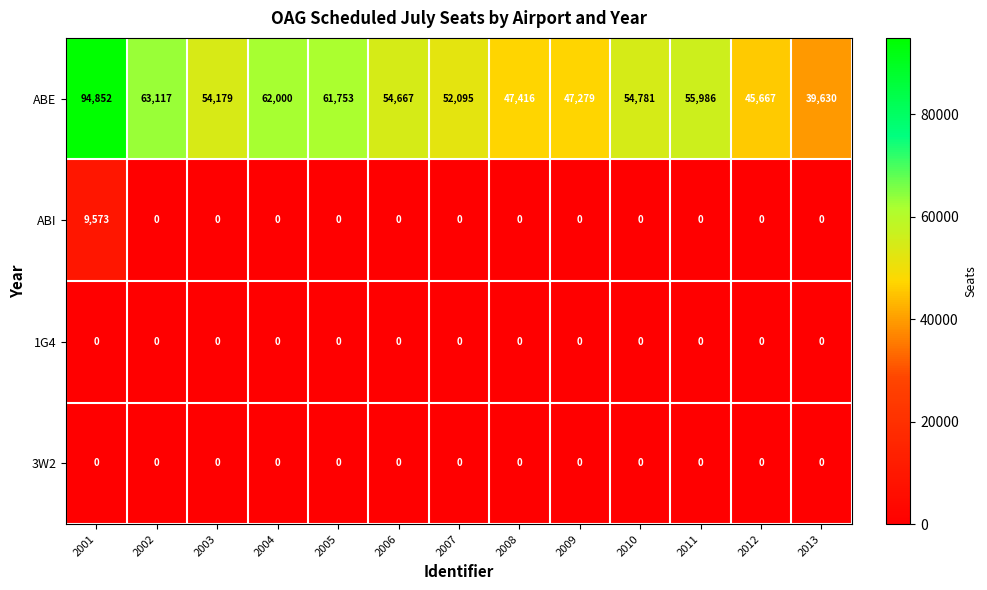

Where is ABE nearest to the value 67241?

2002